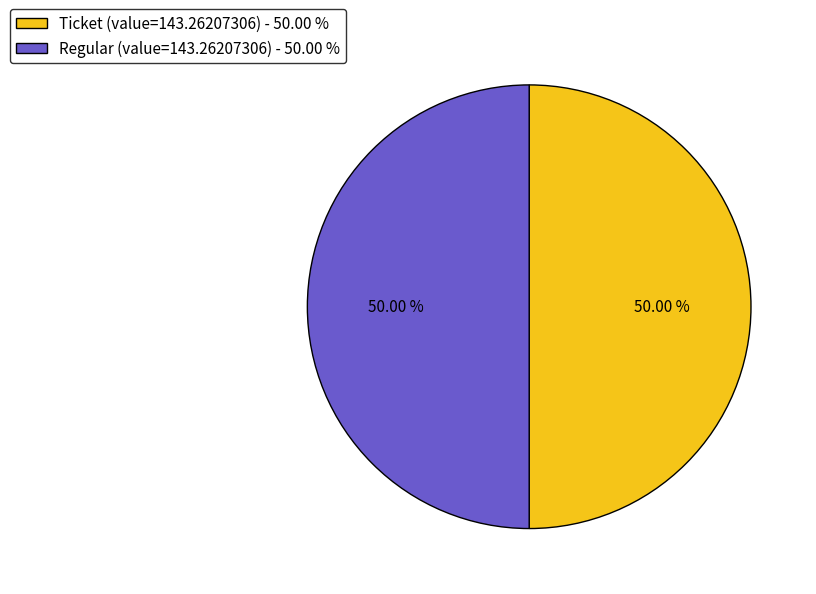

Do Regular (value=143.26207306) - 50.00 % and Ticket (value=143.26207306) - 50.00 % together represent more than half of the pie?

Yes